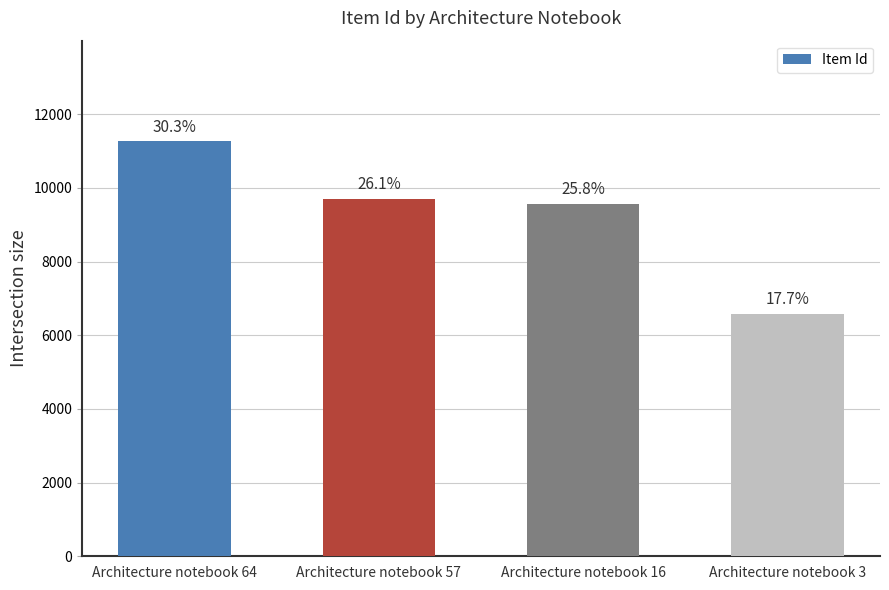

Approximately how many times larger is the value at Architecture notebook 16 compared to Architecture notebook 3?

1.5